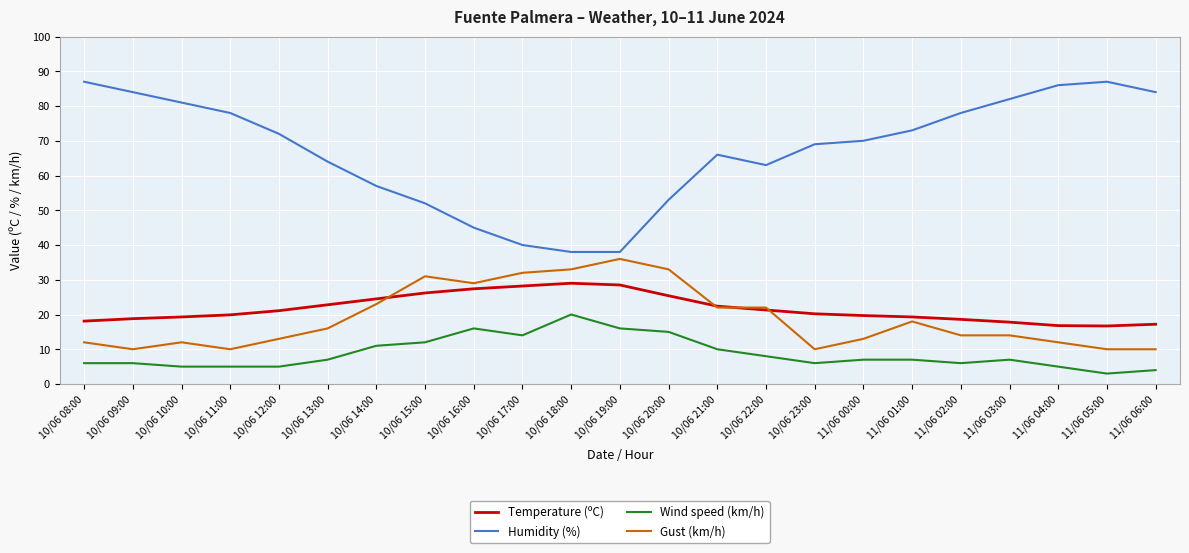

At which label is Gust (km/h) closest to 23?

10/06 14:00